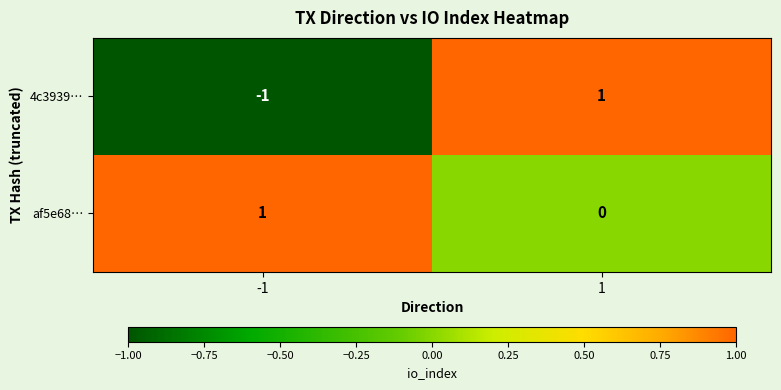

Rank the series at -1 from highest to lowest value.

af5e68…, 4c3939…